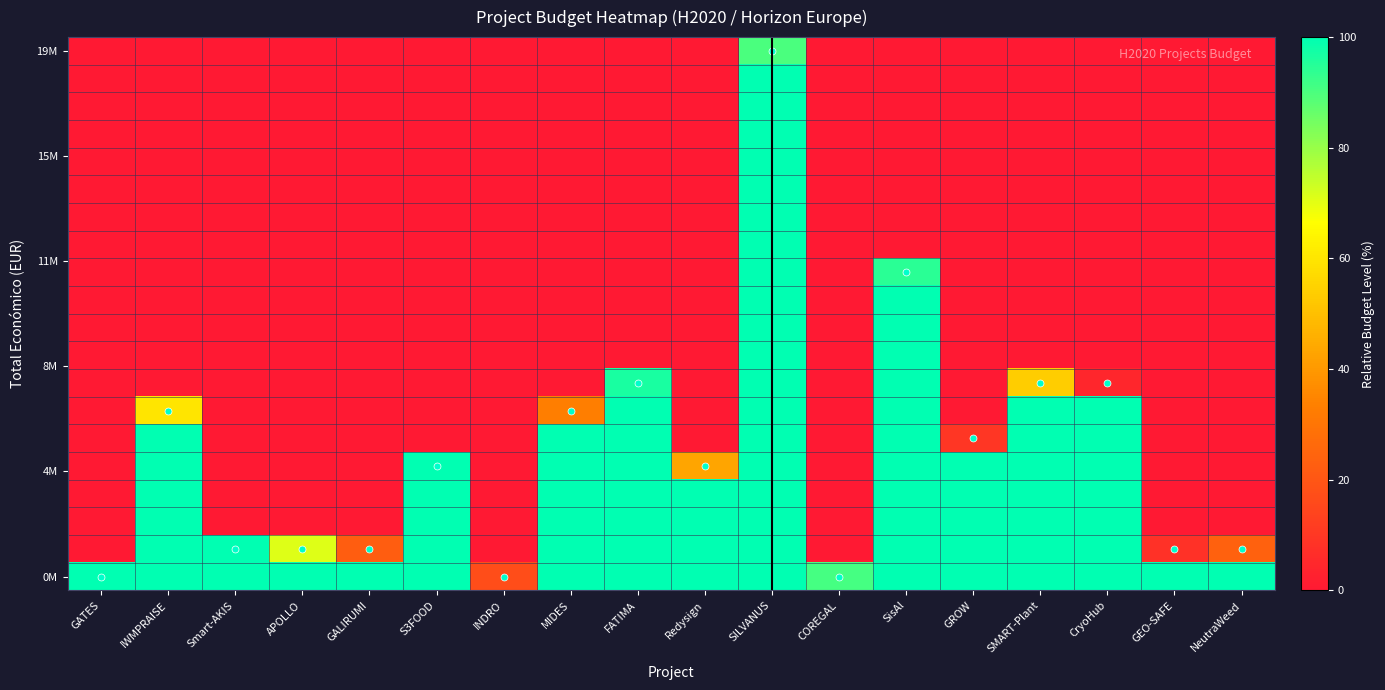

At how many categories does at least one series exceed 39?

17